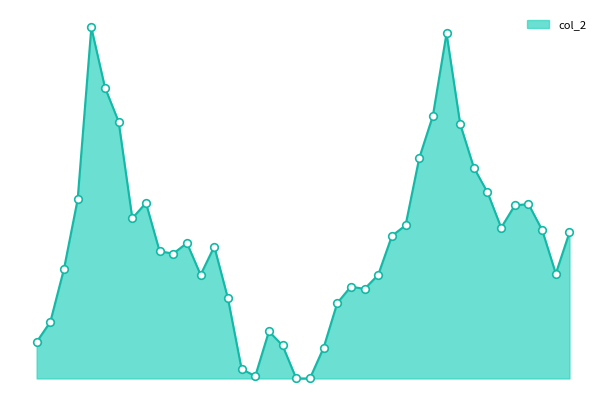

Does the chart have visible grid lines?

No